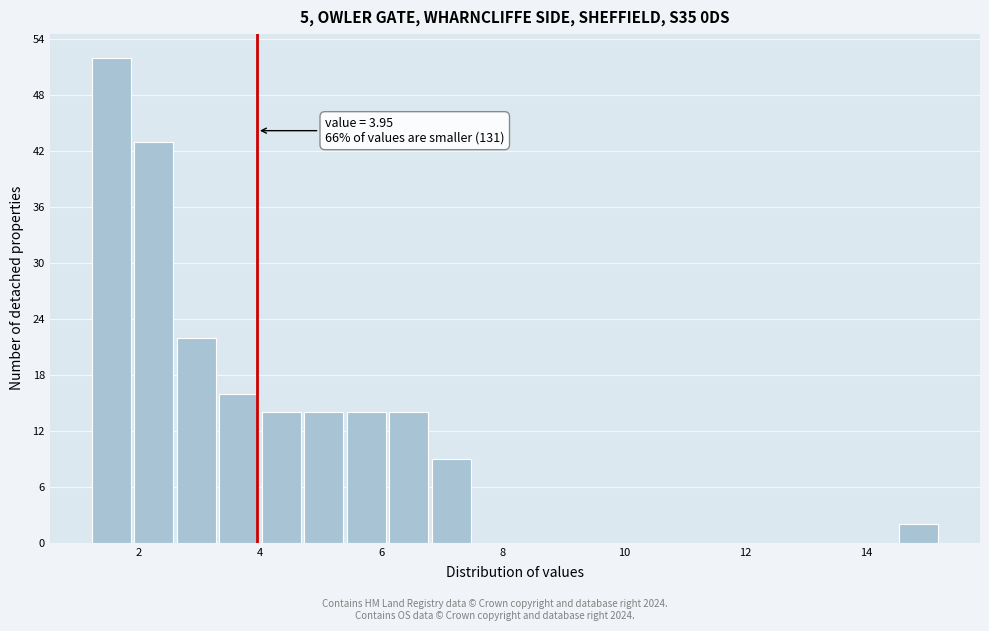

Around what value on the x-axis is the tallest bar? Give the approximate position of its centre, as read against the axis.

1.6